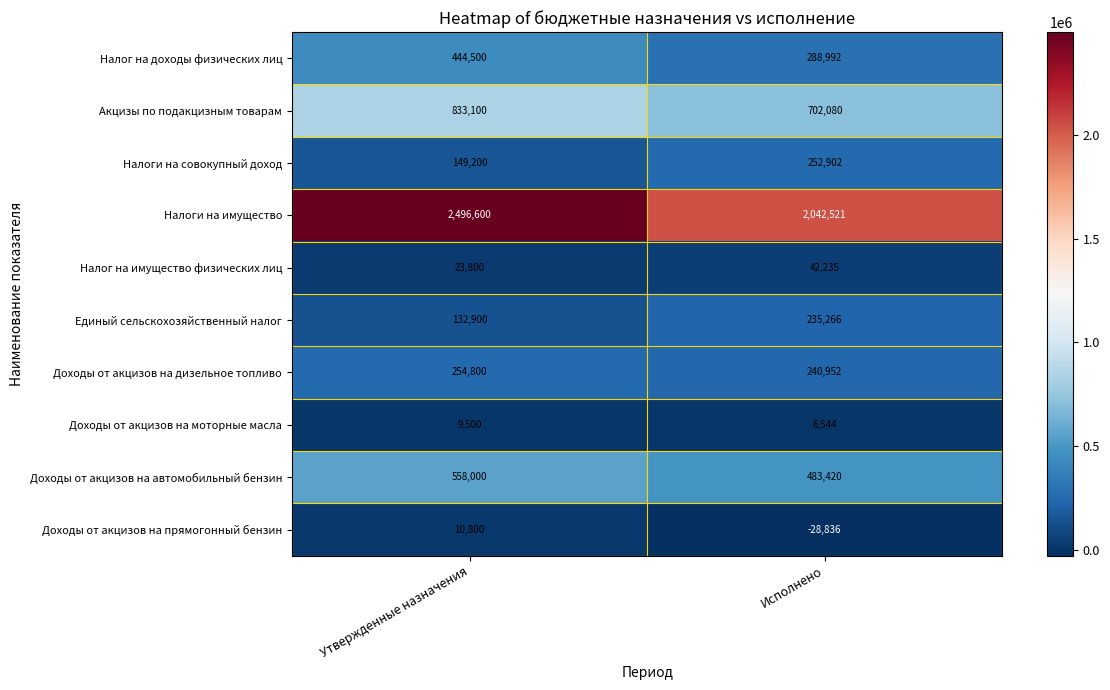

What value does the Налог на имущество физических лиц series have at Исполнено, to the nearest 10?

42240